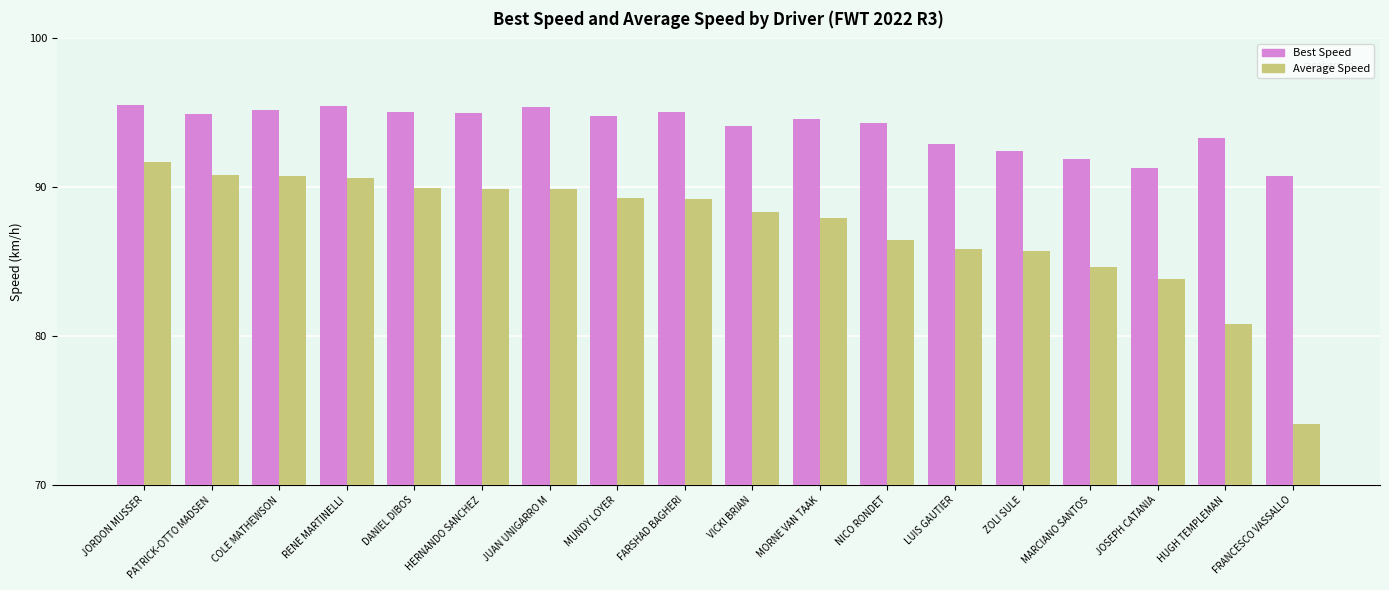

Rank the series by their average value, from lowest to highest.

Average Speed, Best Speed